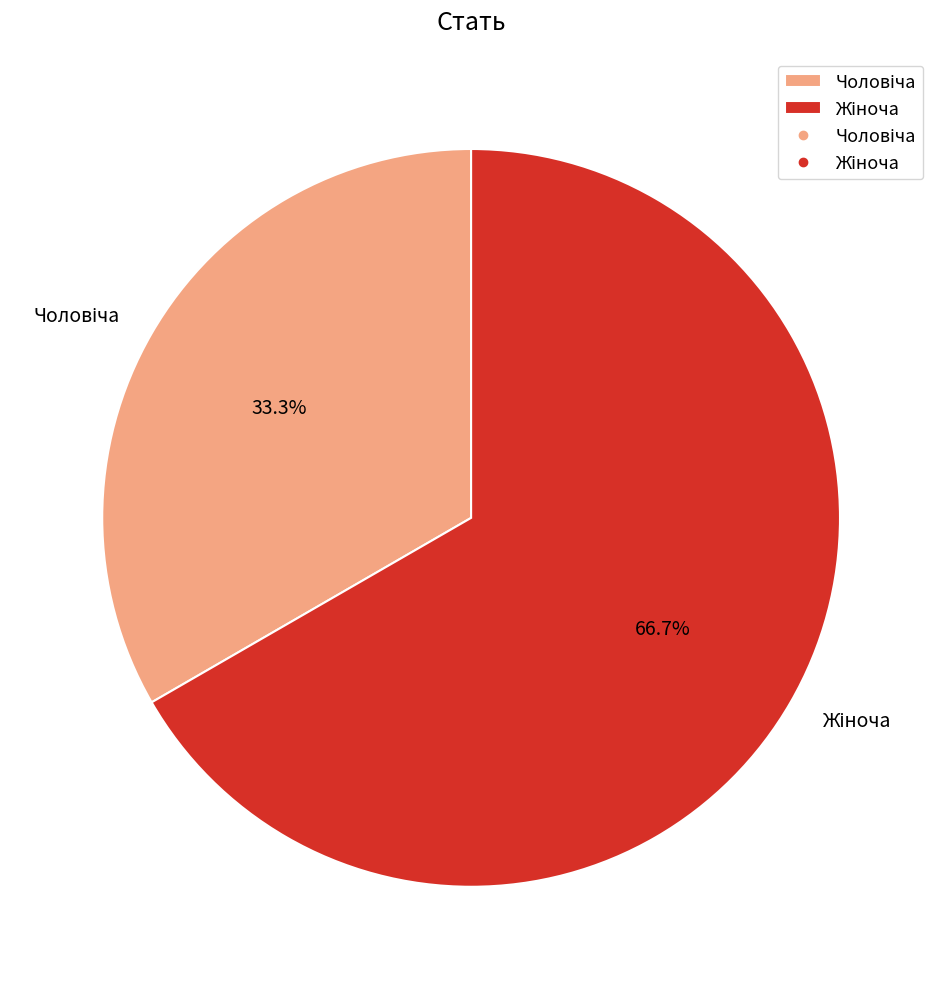

To the nearest percent, what is the difference between the largest and smallest slice percentages?

33%